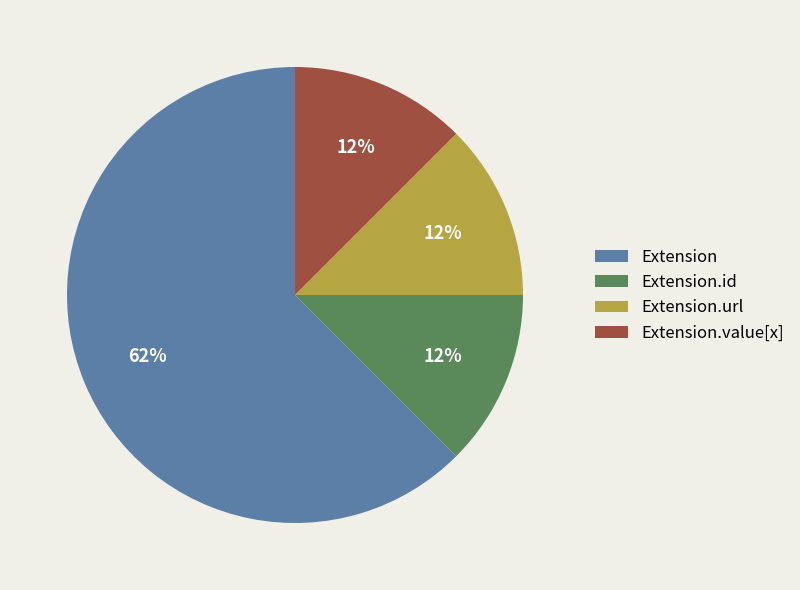

The Extension slice represents 62% of the pie. True or false?

True